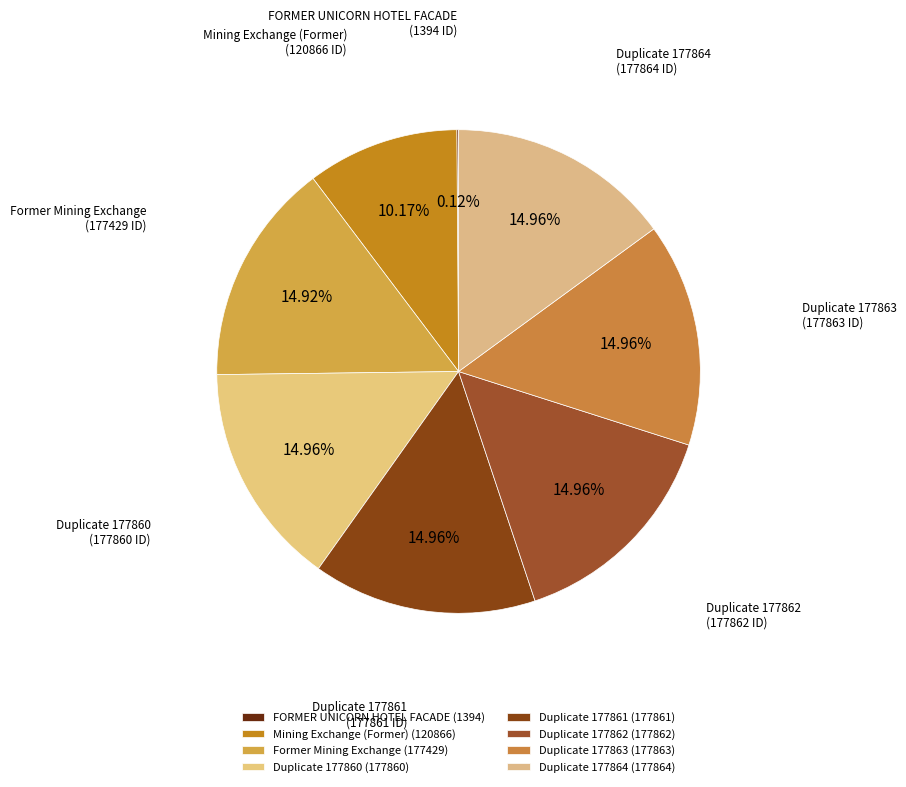

How many slices are in this pie chart?

8